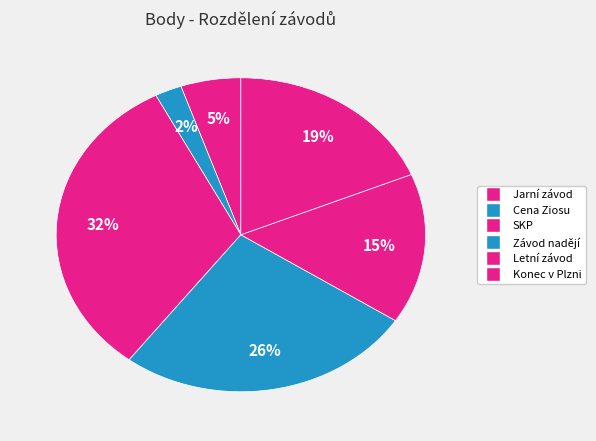

Is there a majority slice in this chart?

No